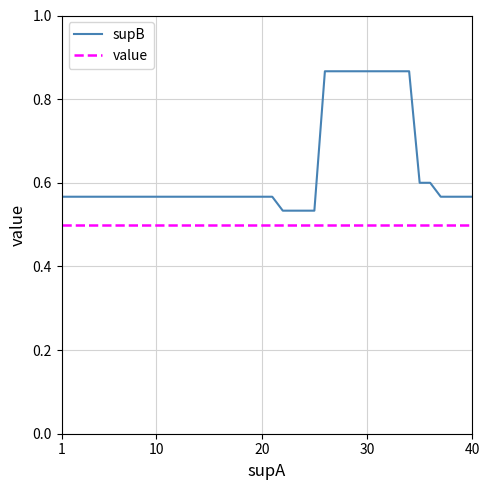

True or false: value and supB cross at least once.

False